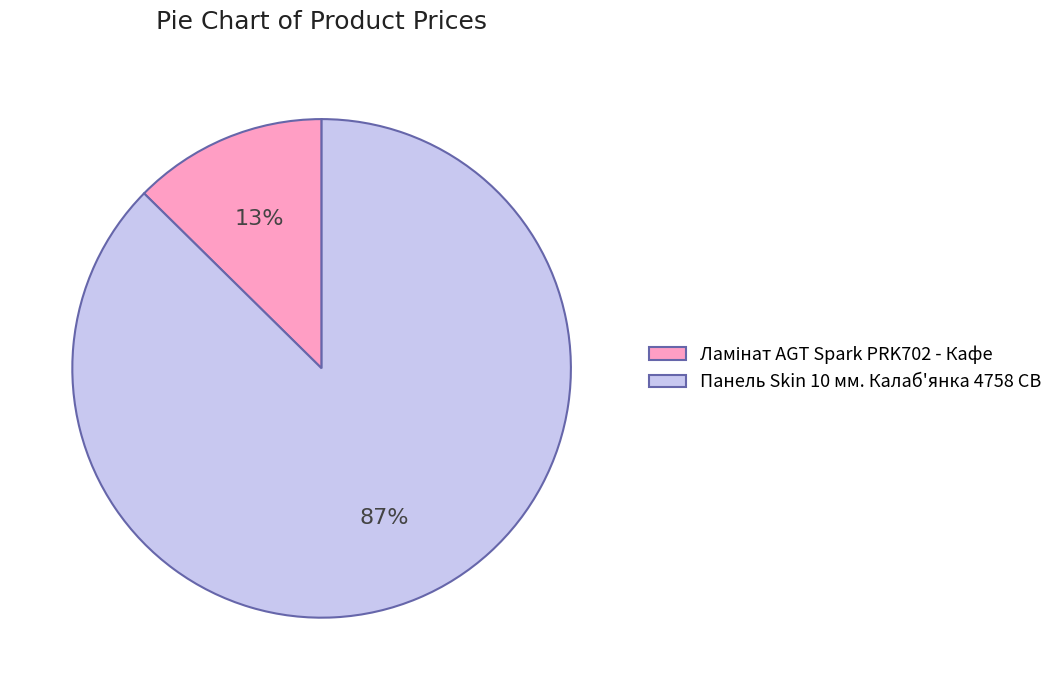

To the nearest percent, what percentage of the pie is Панель Skin 10 мм. Калаб'янка 4758 CB?

87%